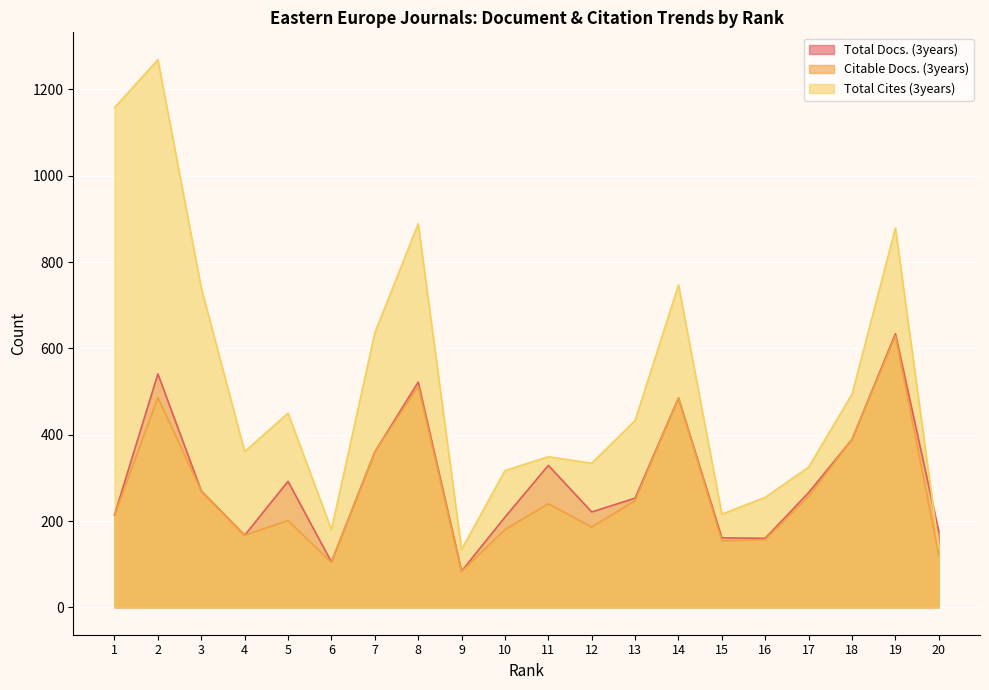

What is the highest value of the Total Docs. (3years) series?

634